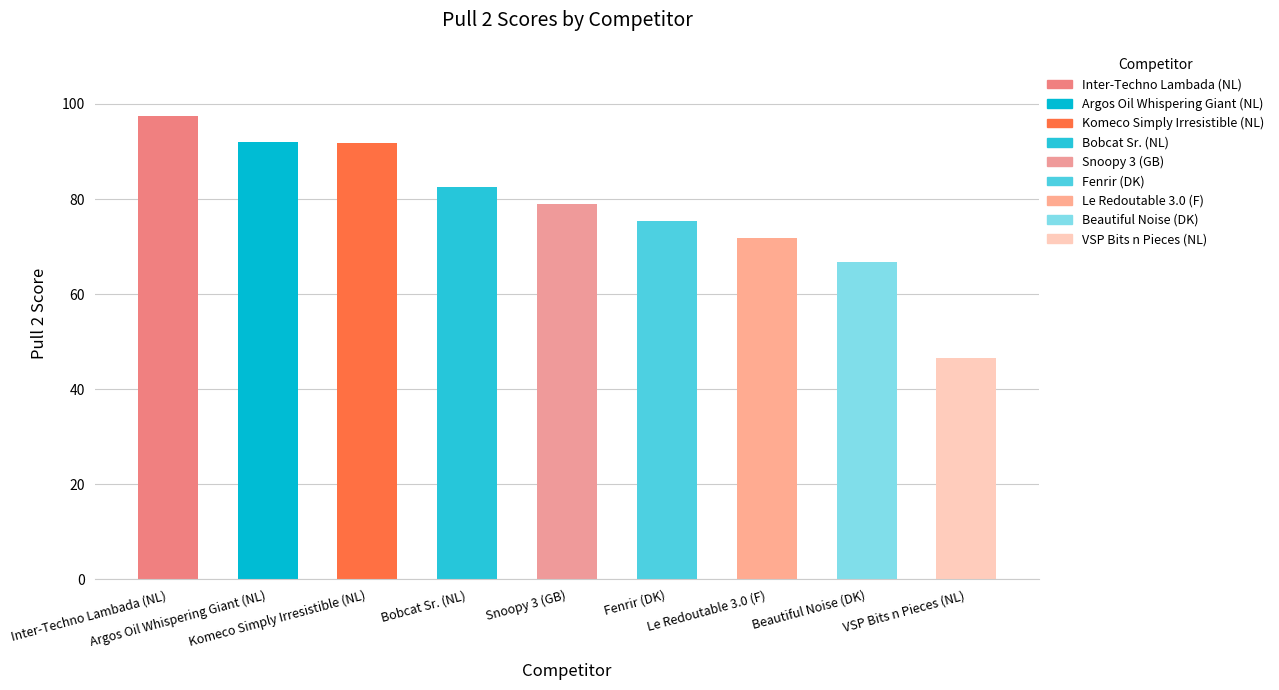

True or false: the data shows 54.3 at Snoopy 3 (GB).

False